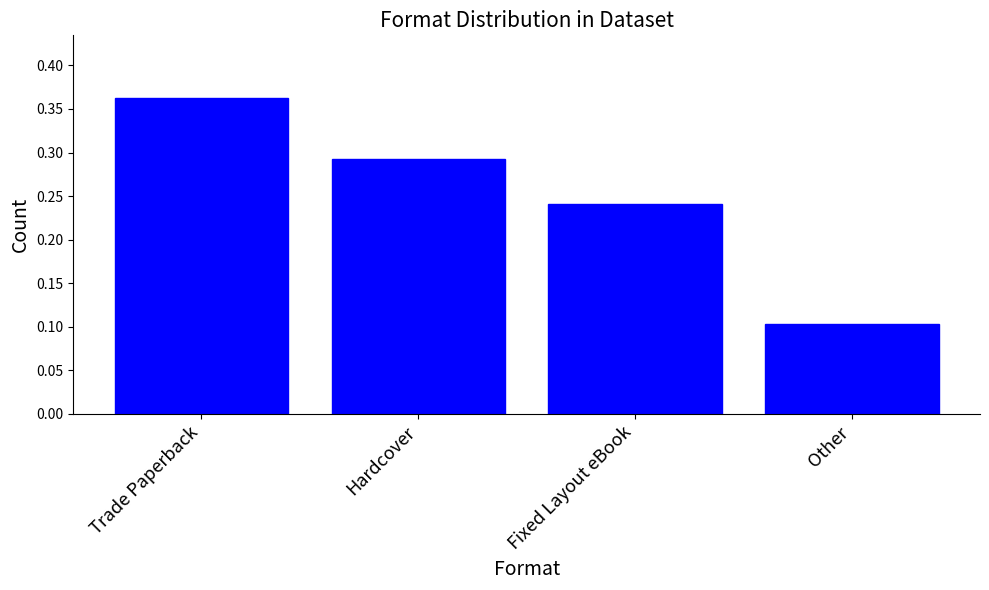

The chart shows a value of 0.2 at Other. True or false?

False